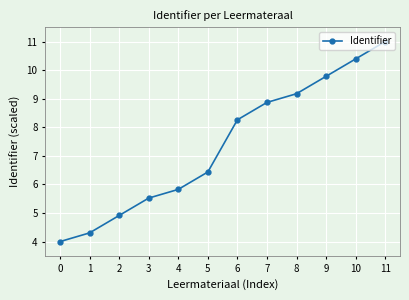

Reading left to right, list all the values displayed in this chart.

4.0	4.3	4.9	5.5	5.8	6.4	8.3	8.9	9.2	9.8	10.4	11.0